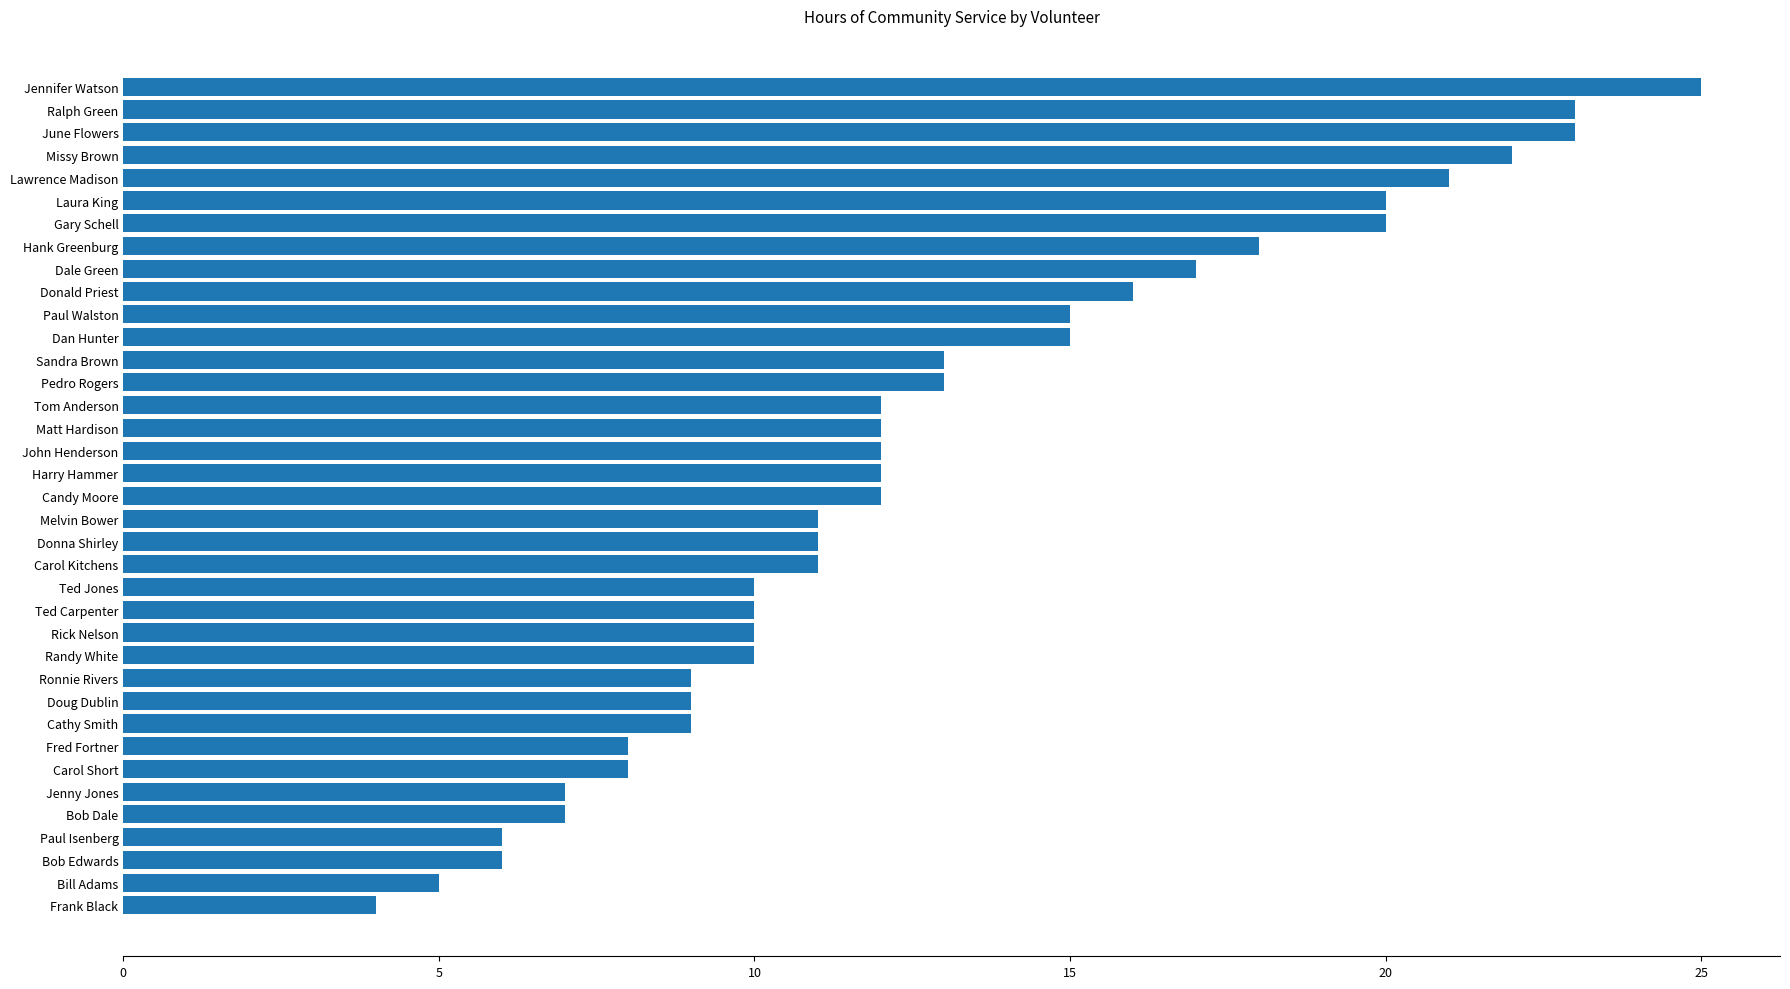

True or false: the data shows 6 at Matt Hardison.

False